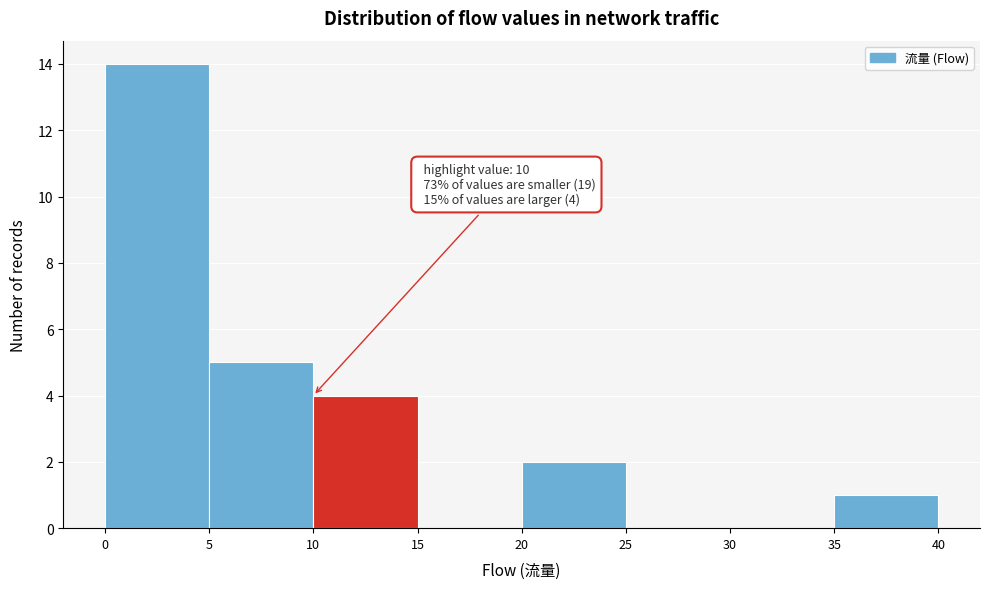

Which range on the x-axis has the tallest bar?

0 to 5